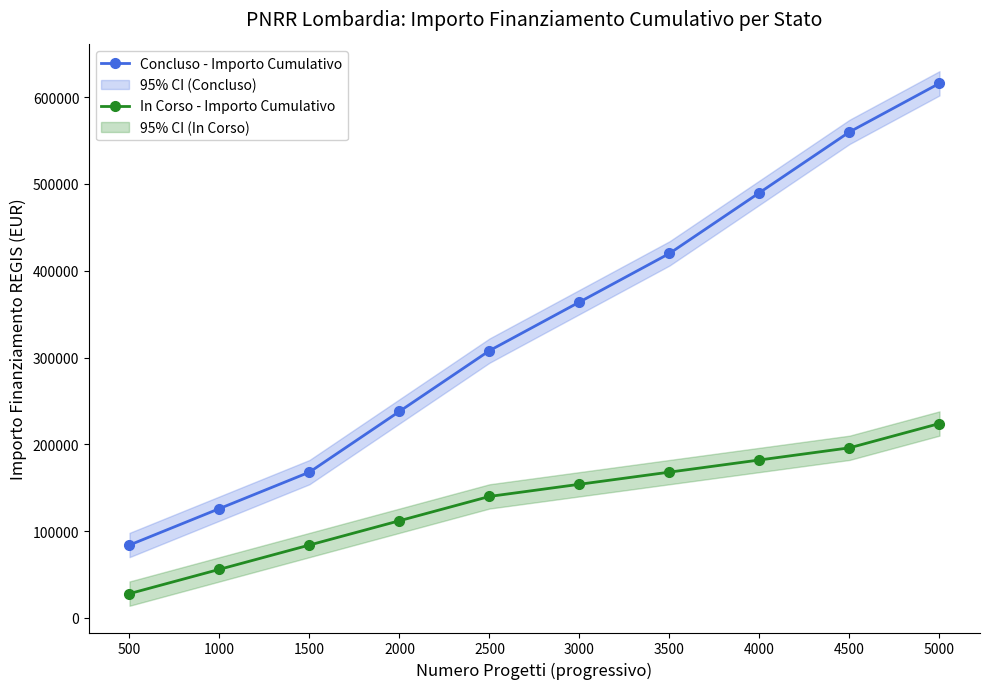

What are all the series names shown in the legend?

Concluso - Importo Cumulativo, In Corso - Importo Cumulativo